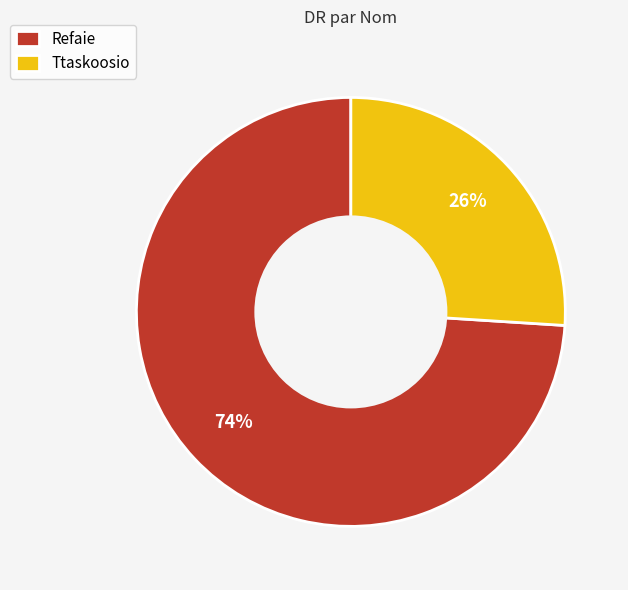

Which category has the smallest portion of the pie?

Ttaskoosio